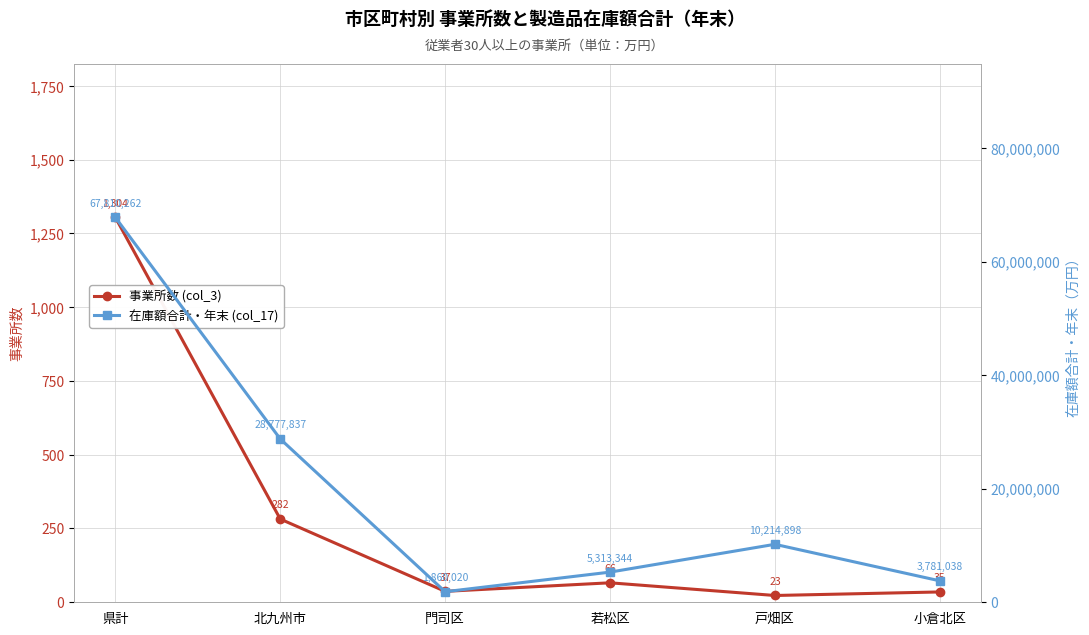

How many data points in 在庫額合計・年末 (col_17) are less than 10214898?

3